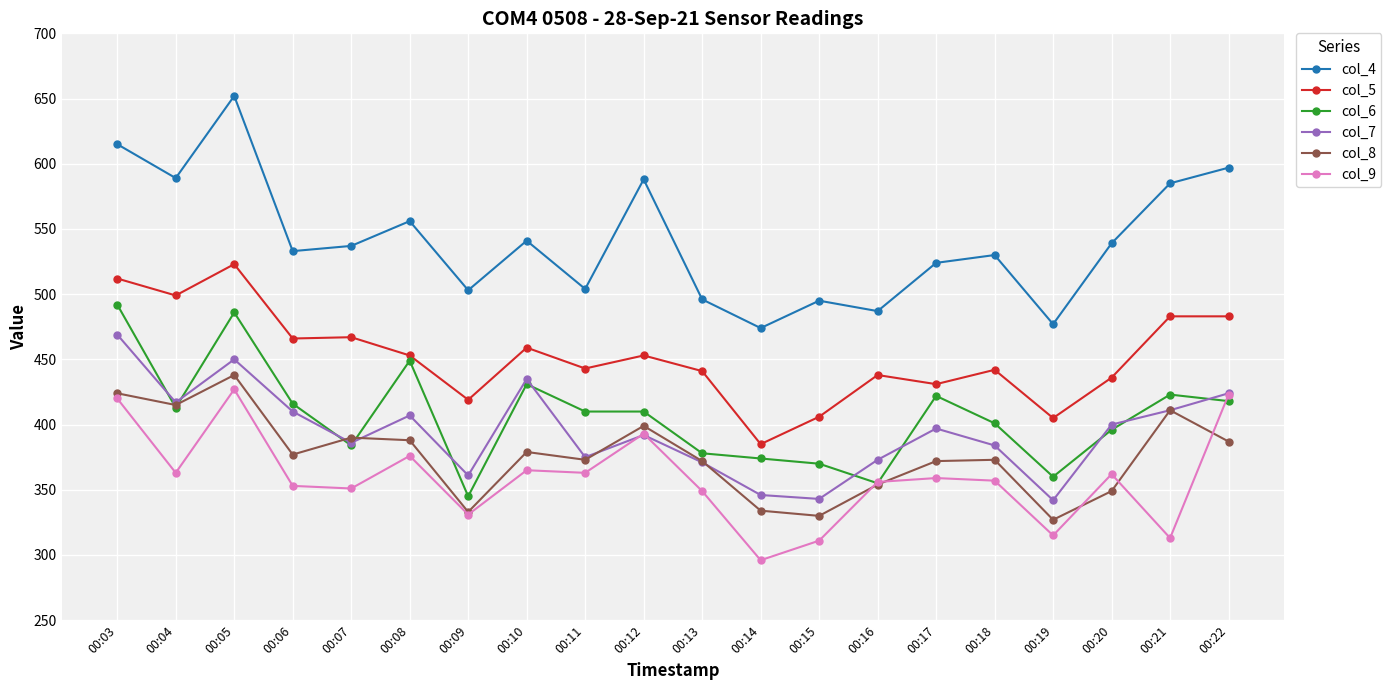

True or false: col_4 and col_7 intersect in this chart.

False